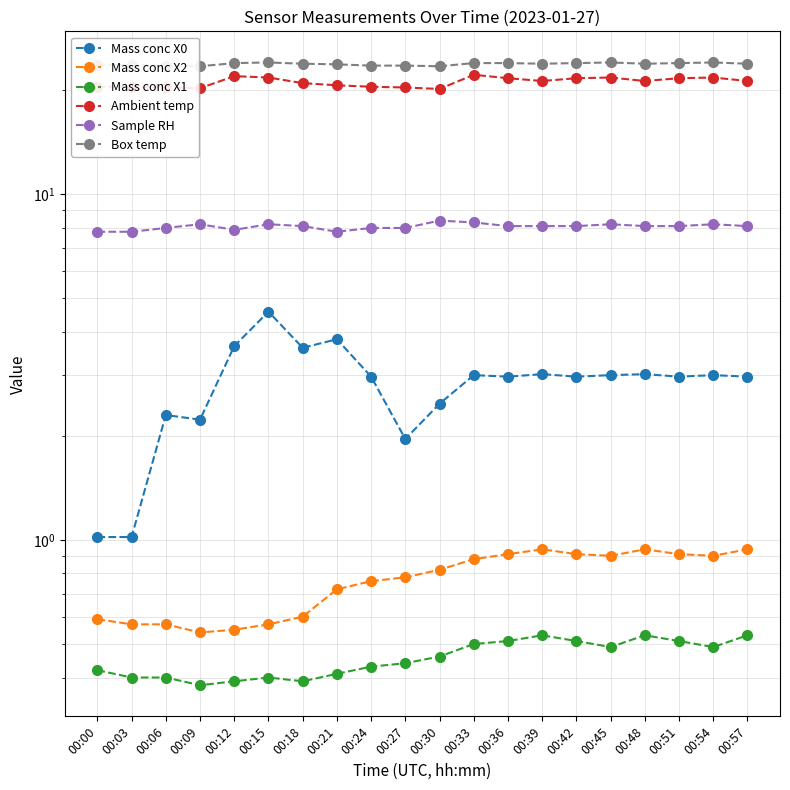

Where is the first local minimum for Mass conc X2?

00:09